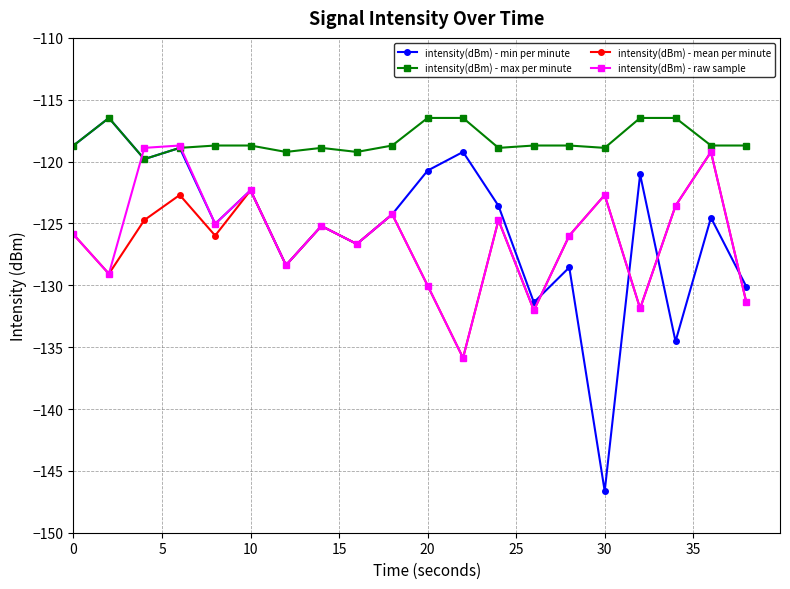

How many intensity(dBm) - max per minute values are between -118 and -116?

5